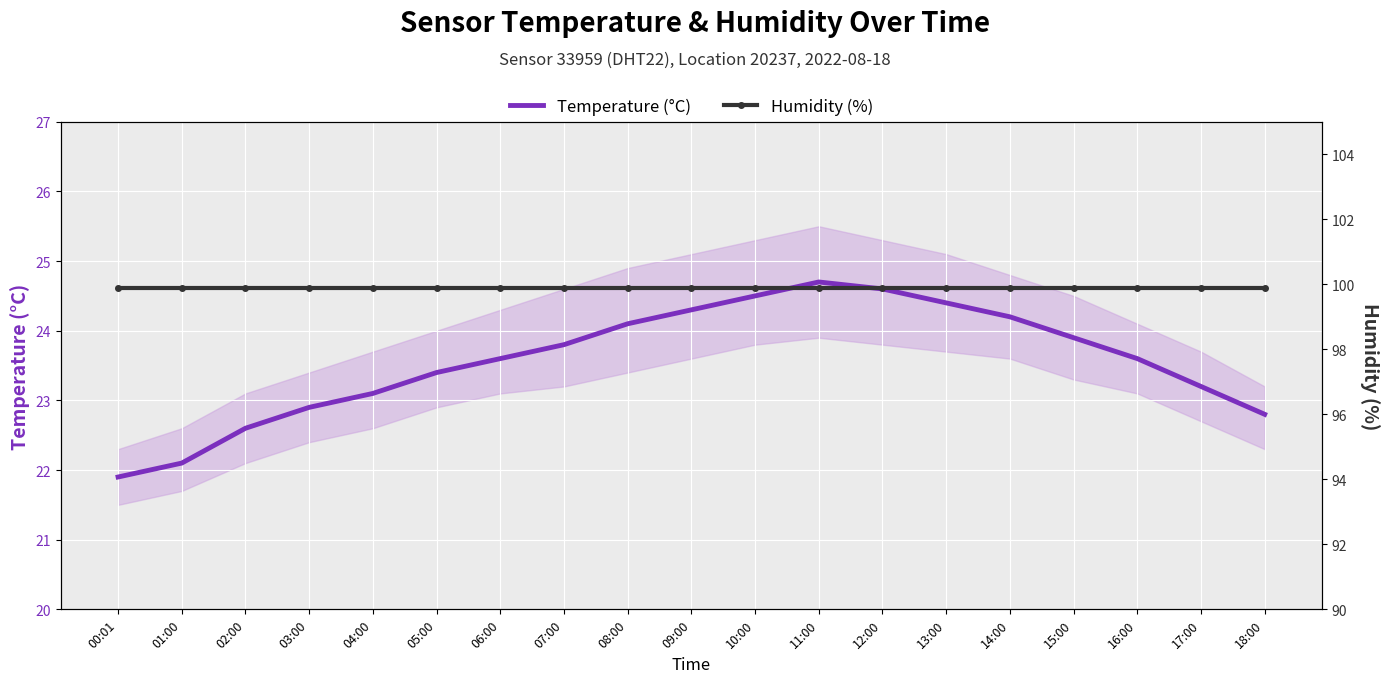

The Temperature (°C) series shows 23.4 at 05:00. True or false?

True